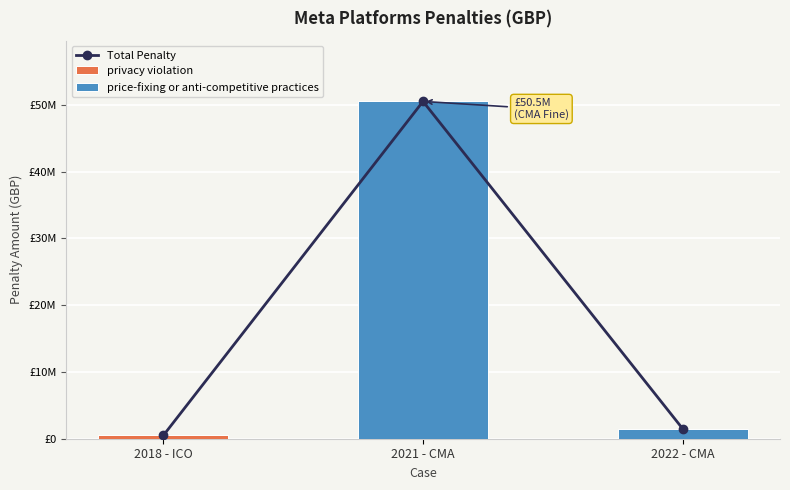

Count the number of data series in this chart.

3